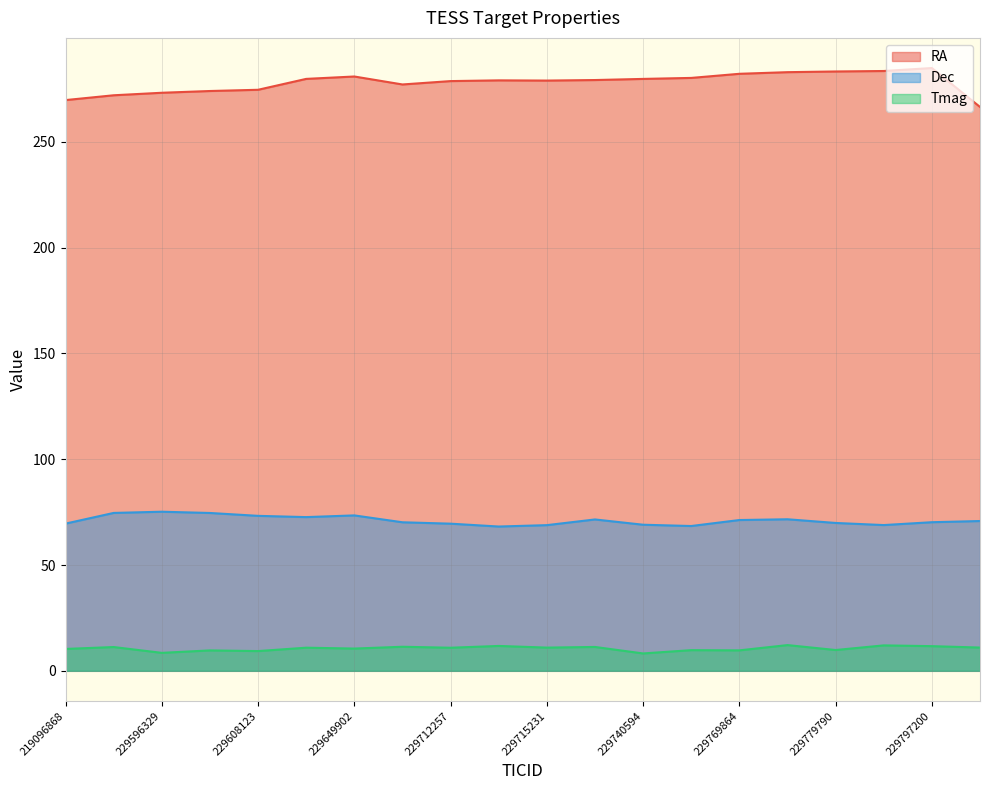

Which label corresponds to the smallest value in the chart?

229740594